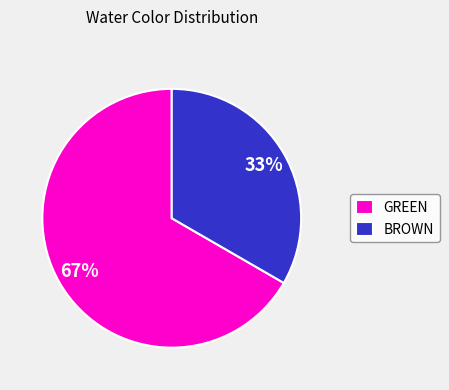

Combined, do BROWN and GREEN account for over 50%?

Yes